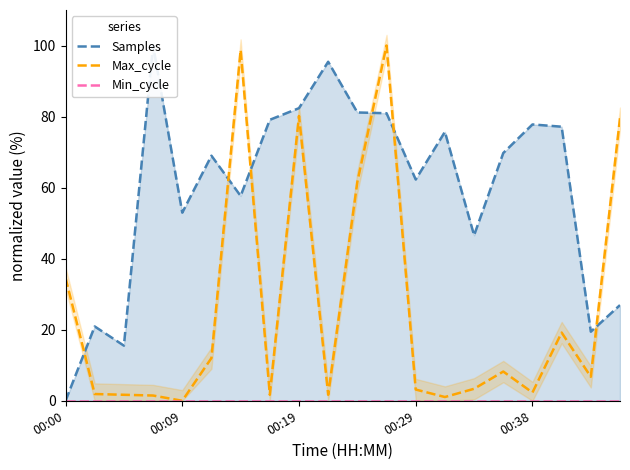

True or false: Samples has more than 2 points higher than both neighbors.

True